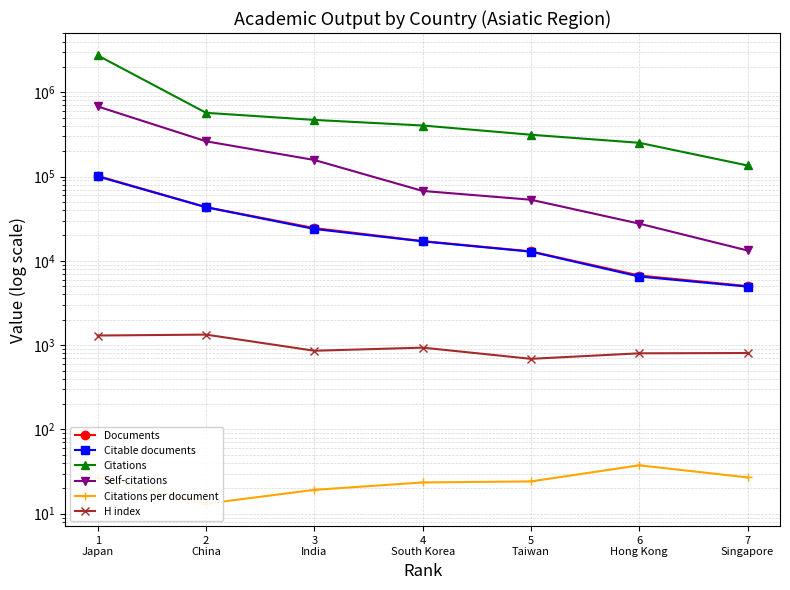

What is the average value of the Self-citations series?

179795.7